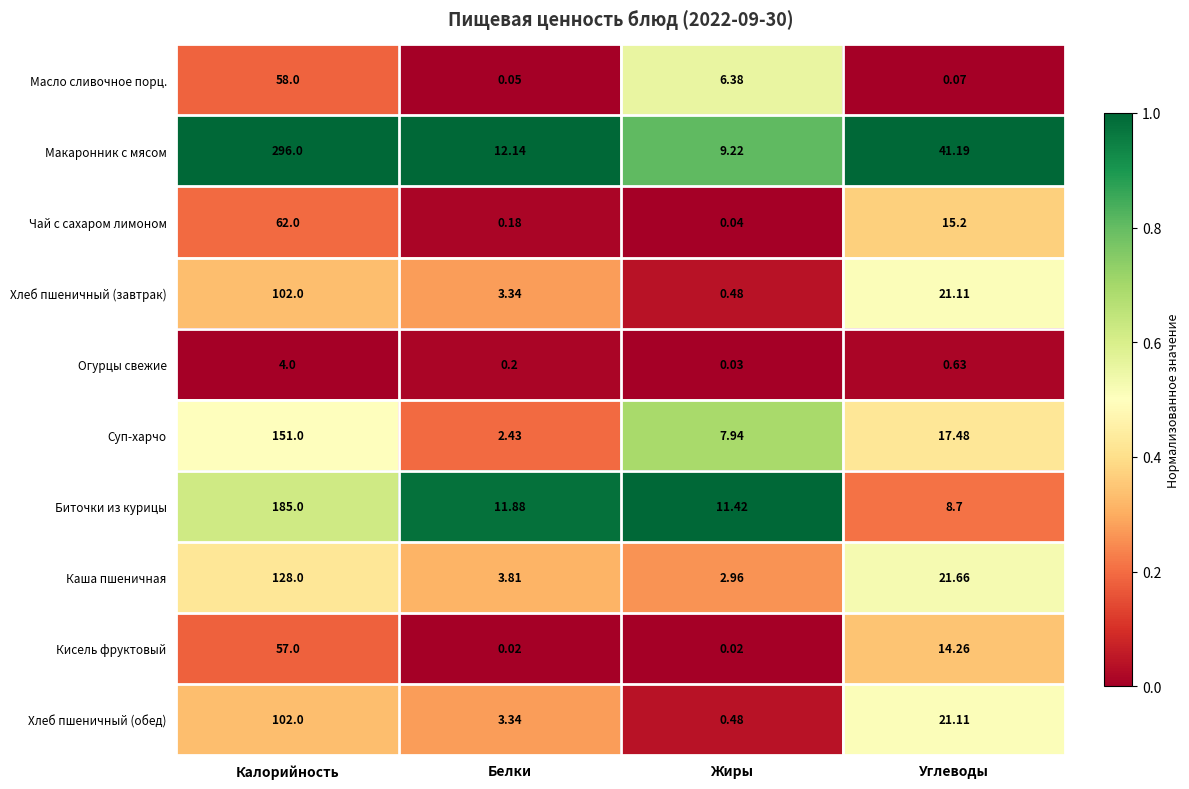

Which series has the largest total across all categories?

Макаронник с мясом